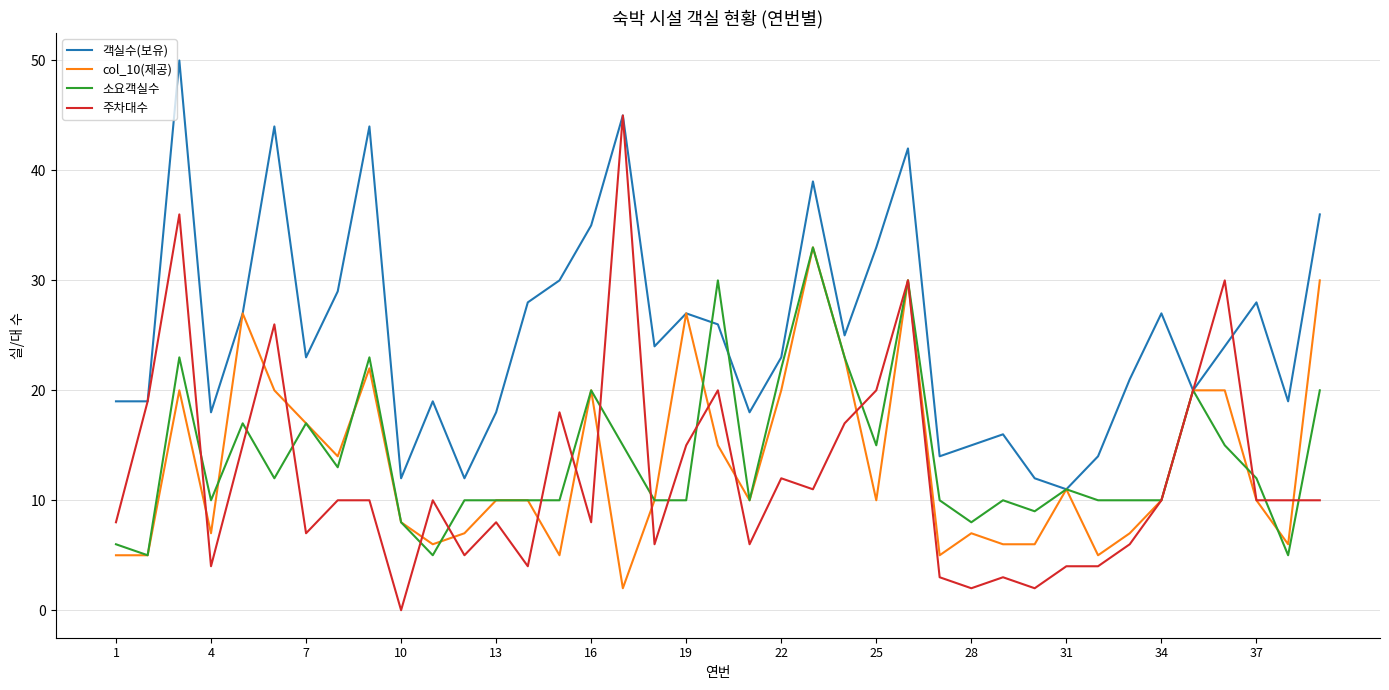

Which series has the largest total across all categories?

객실수(보유)